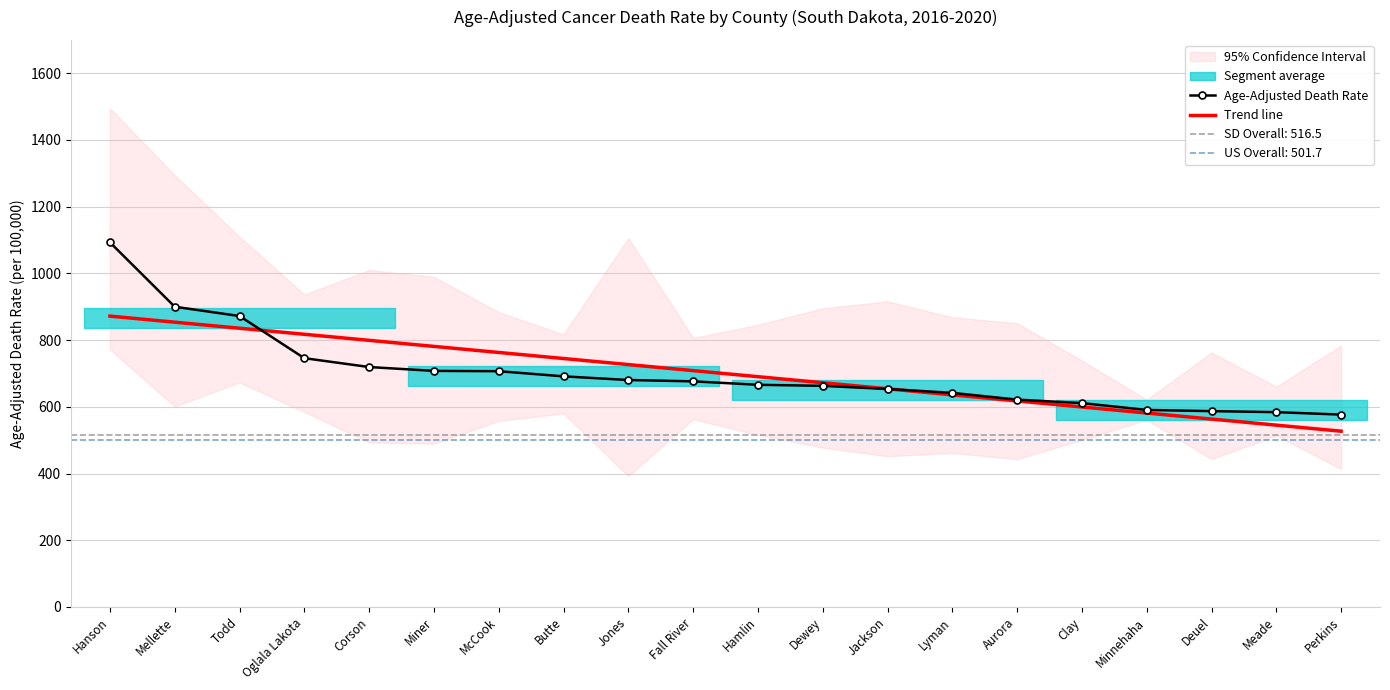

At how many categories does at least one series exceed 684?

11